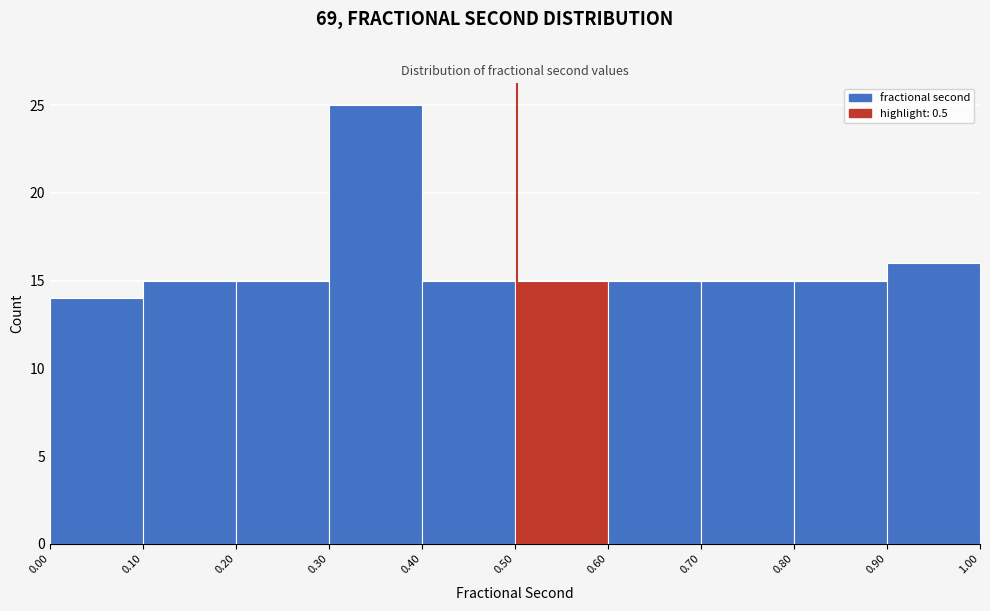

What is the height of the bar covering 0.70 to 0.80 on the x-axis? The values are not printed on the chart, so give them approximately, as read against the axis.

15